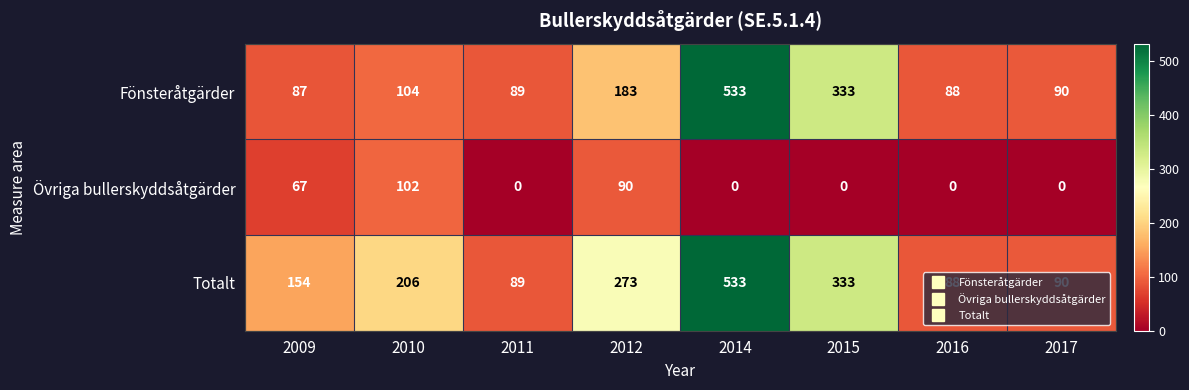

Which series changed the most between 2009 and 2014?

Fönsteråtgärder